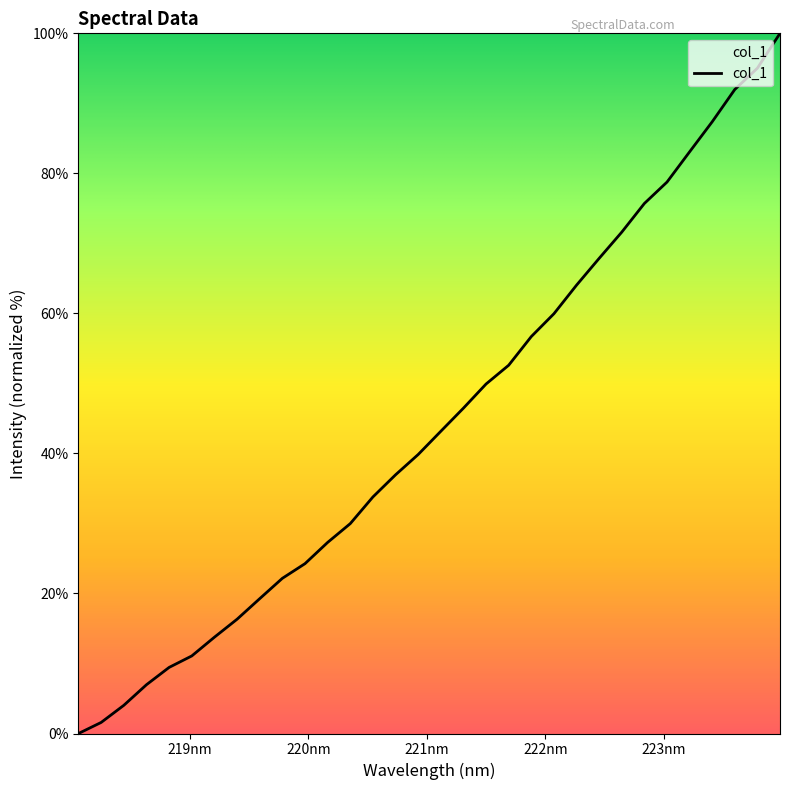

How many lines are shown in the chart?

1